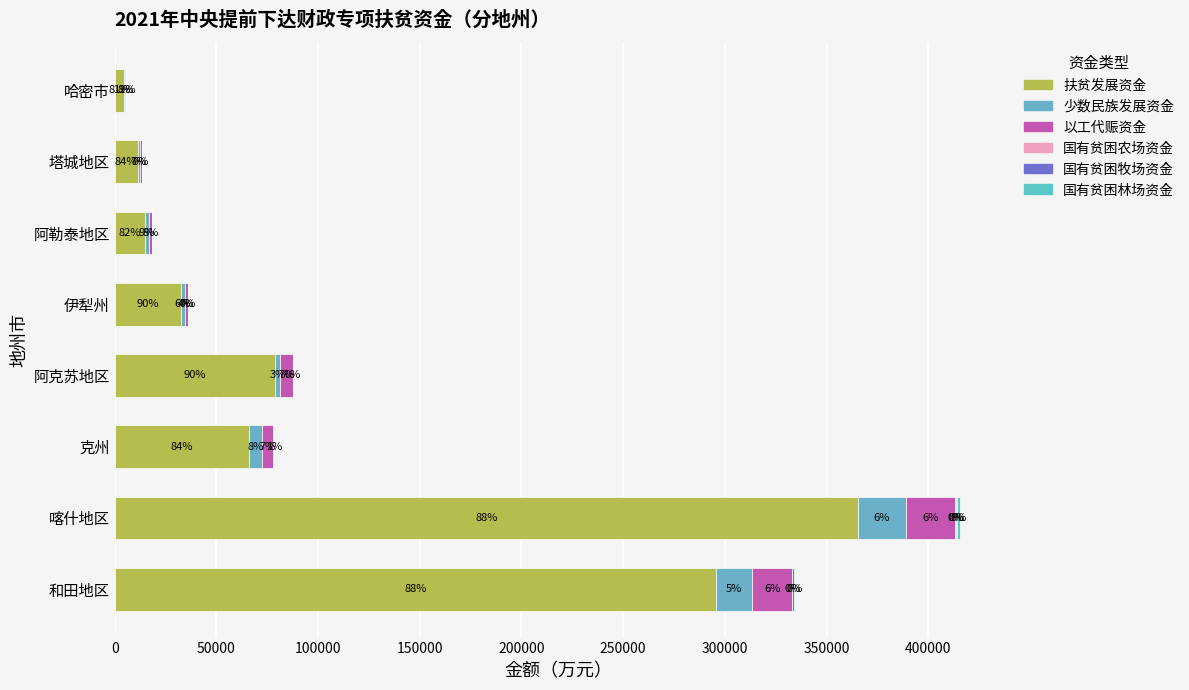

What is the minimum value for 扶贫发展资金?

4619